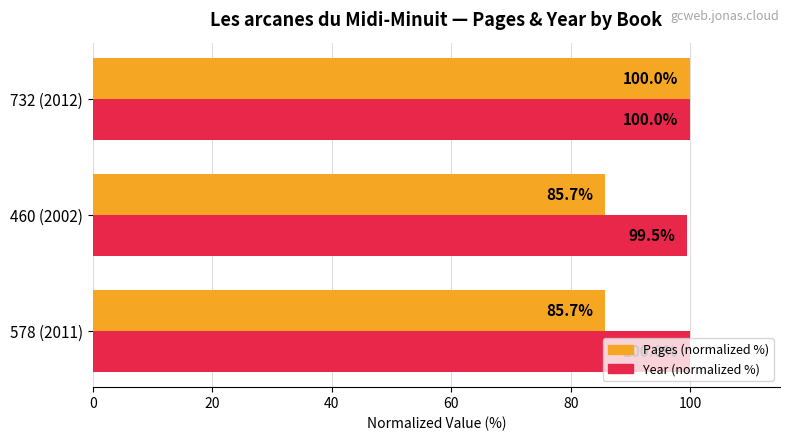

Rank the series at 460 (2002) from lowest to highest value.

Pages (normalized %), Year (normalized %)